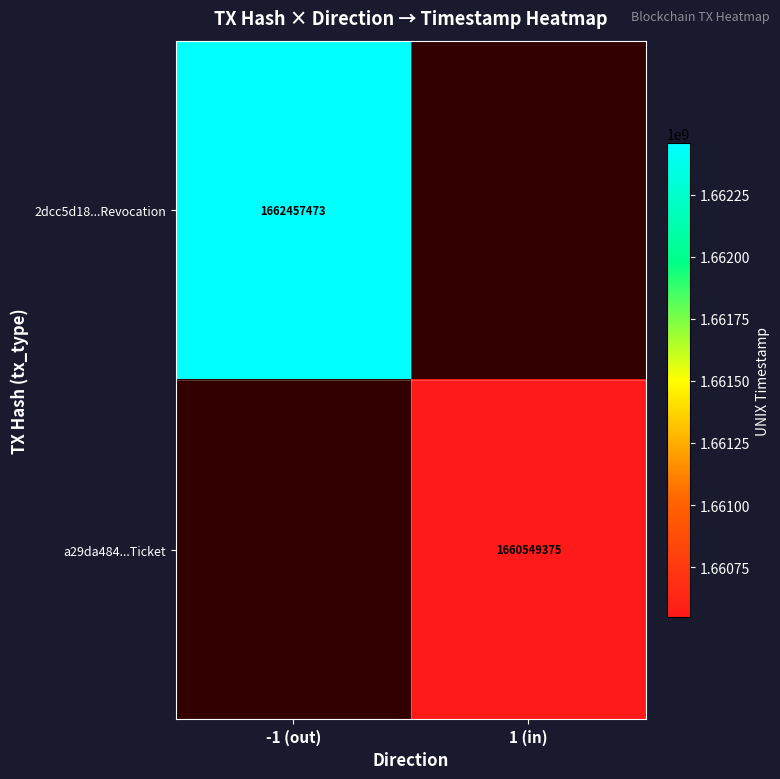

Is it true that a29da484...Ticket equals 1660549375 at 1 (in)?

True